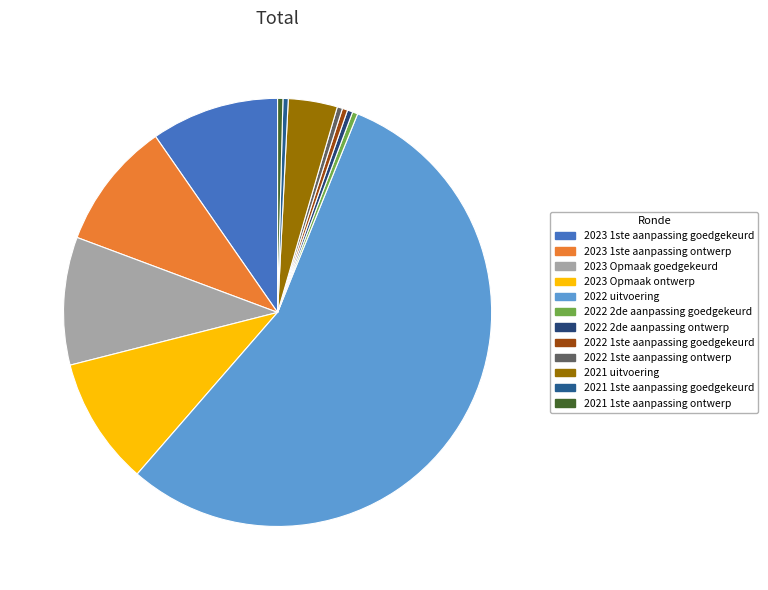

Between 2022 2de aanpassing goedgekeurd and 2023 1ste aanpassing ontwerp, which is larger?

2023 1ste aanpassing ontwerp